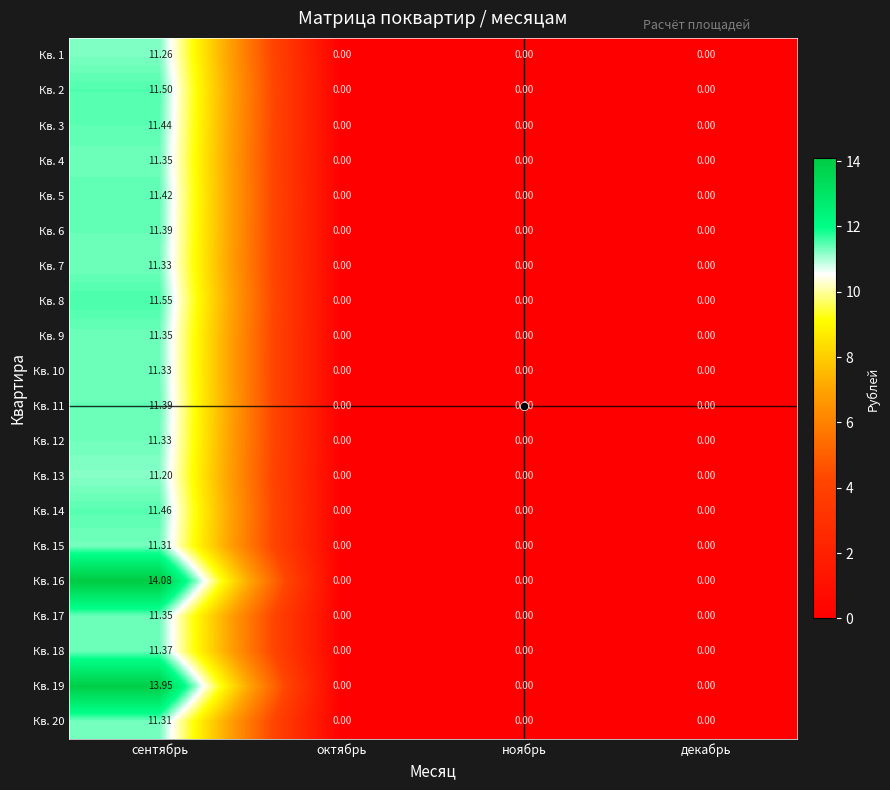

Which label corresponds to the largest value in the chart?

сентябрь